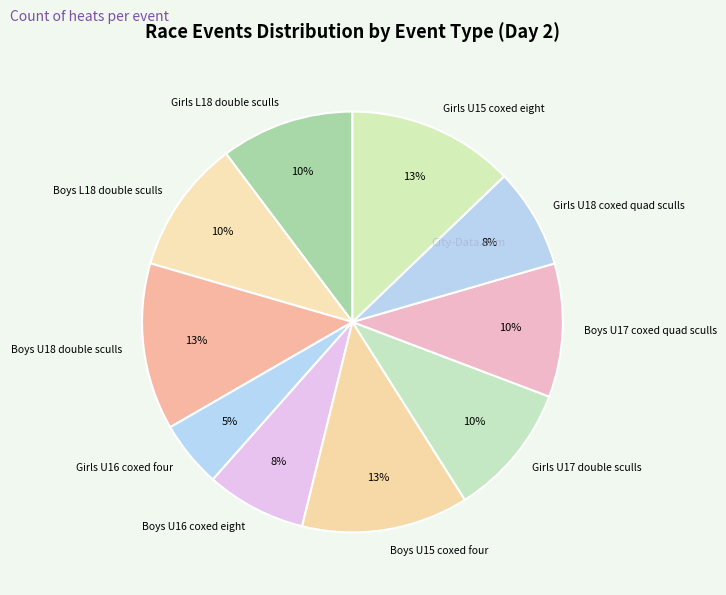

To the nearest percent, what is the difference between the largest and smallest slice percentages?

8%